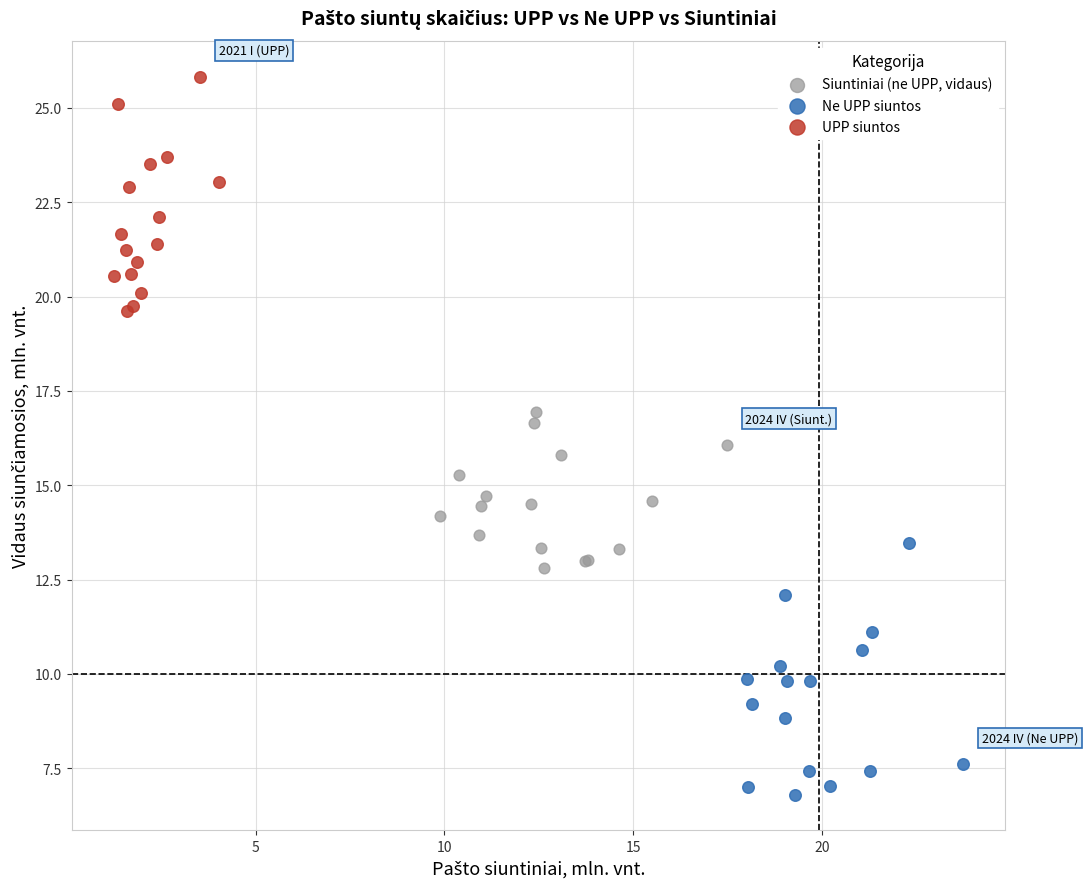

Which series contains the lowest Y value?

Ne UPP siuntos